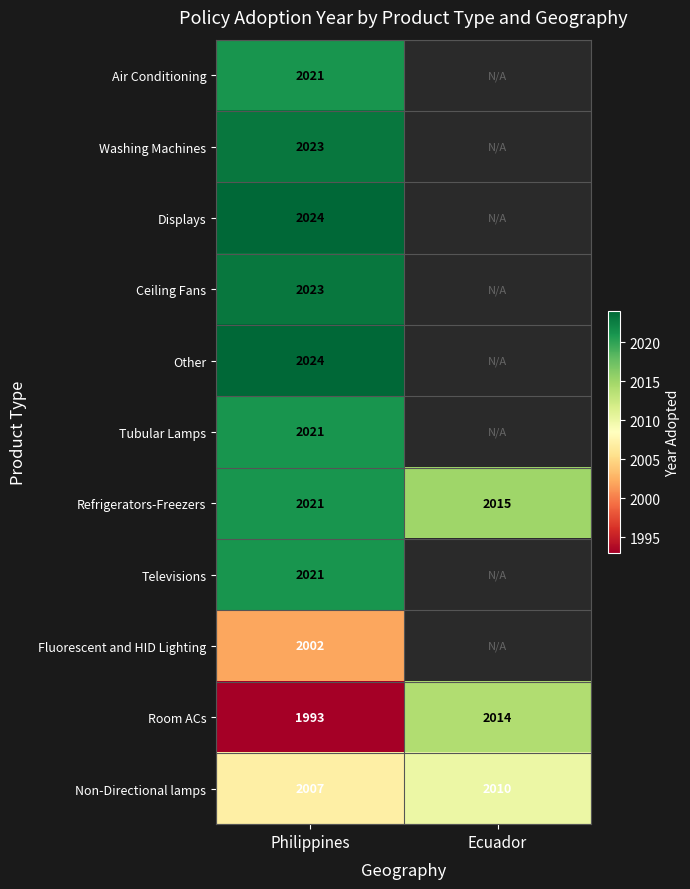

At which category is the sum across all series the highest?

Philippines